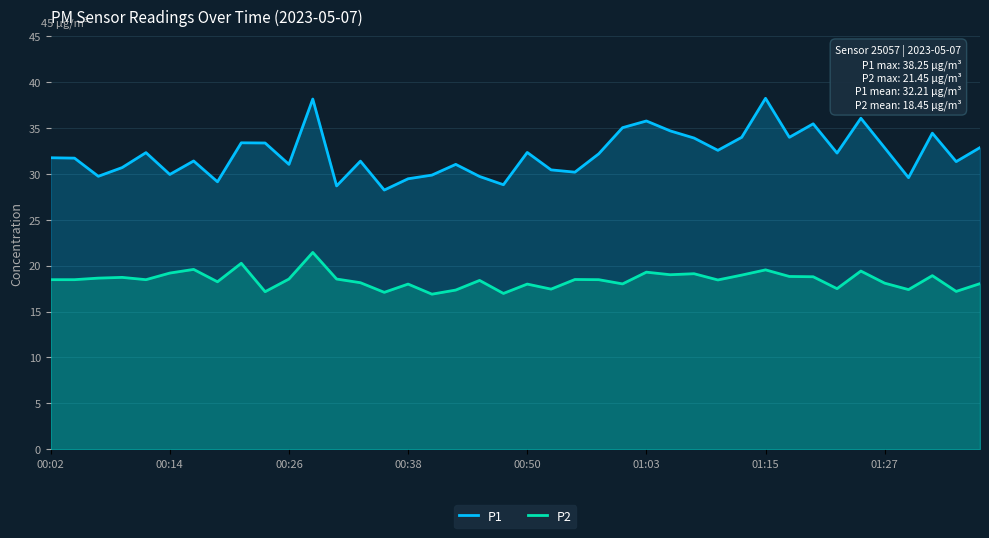

True or false: P2 and P1 cross at least once.

False